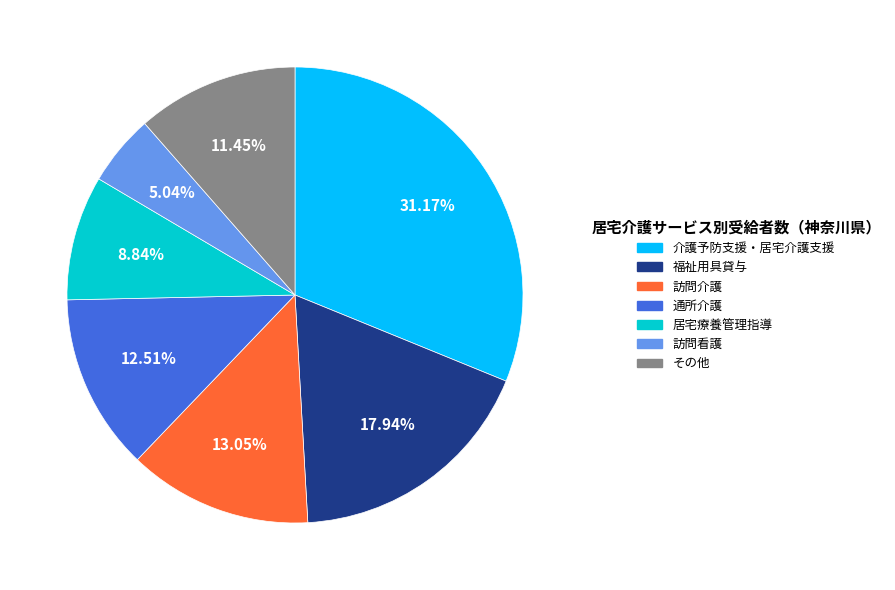

Is there a majority slice in this chart?

No